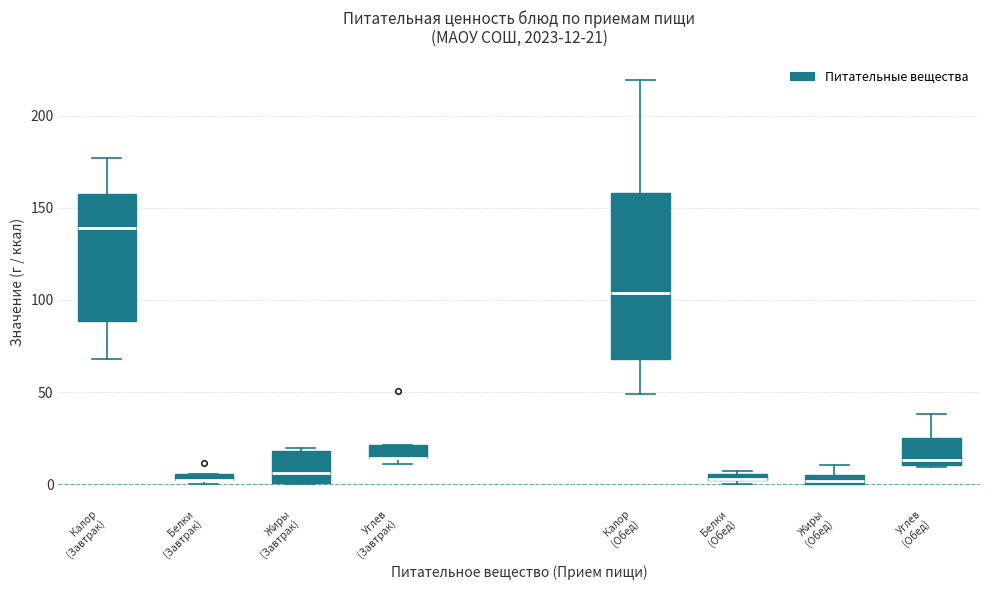

Which box is the tallest, from its lower edge to its upper edge?

Калор (Обед)